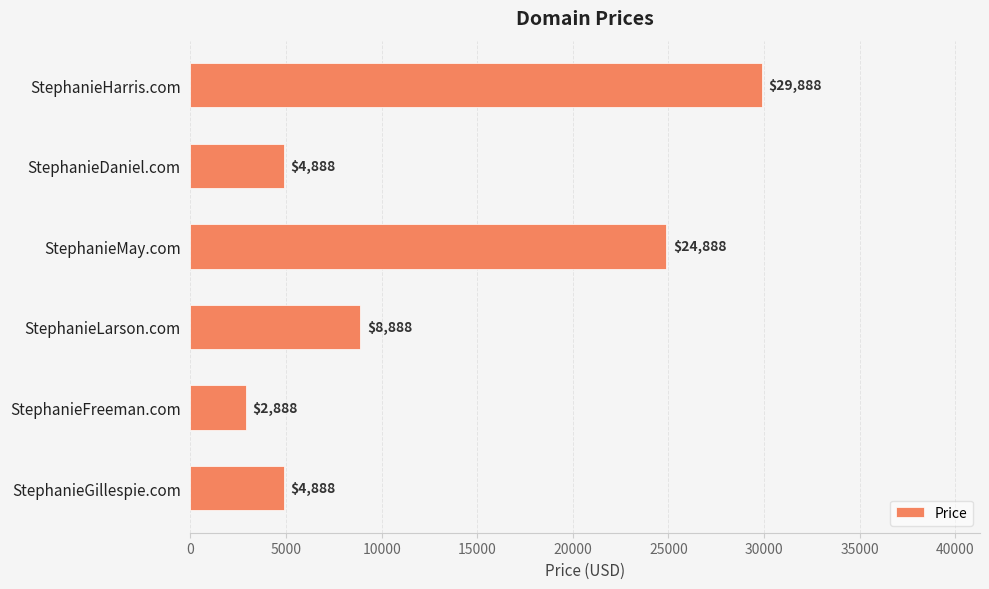

What is the greatest value displayed?

29888